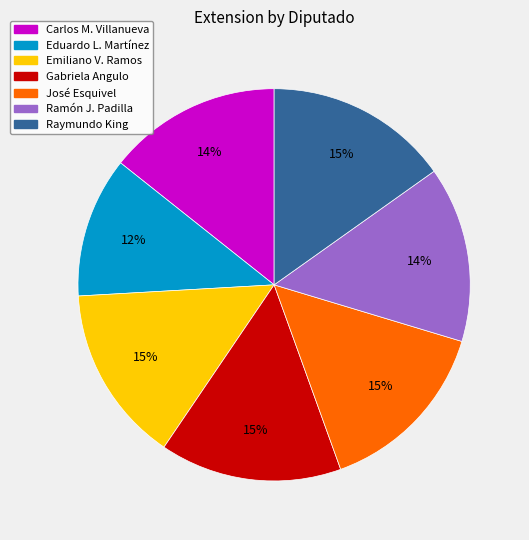

To the nearest percent, what portion does Carlos M. Villanueva represent?

14%